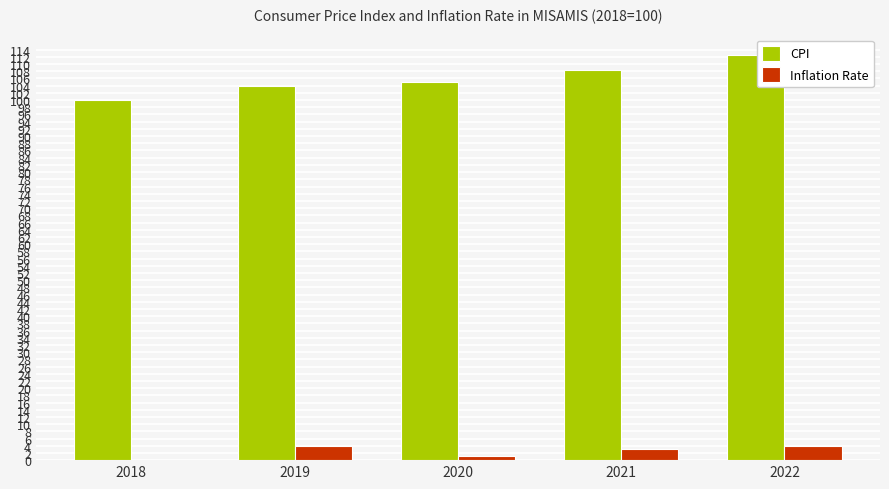

What is the average value of the Inflation Rate series?

2.4